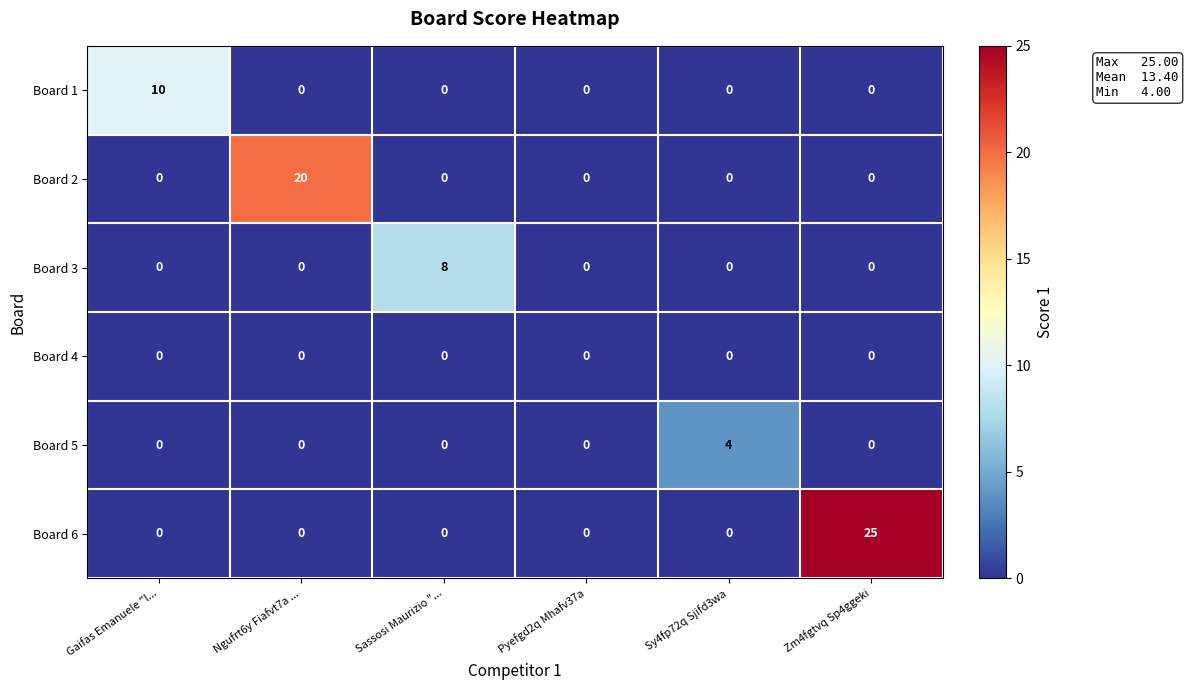

What is the difference between the maximum and second lowest values in the Board 3 series?

8